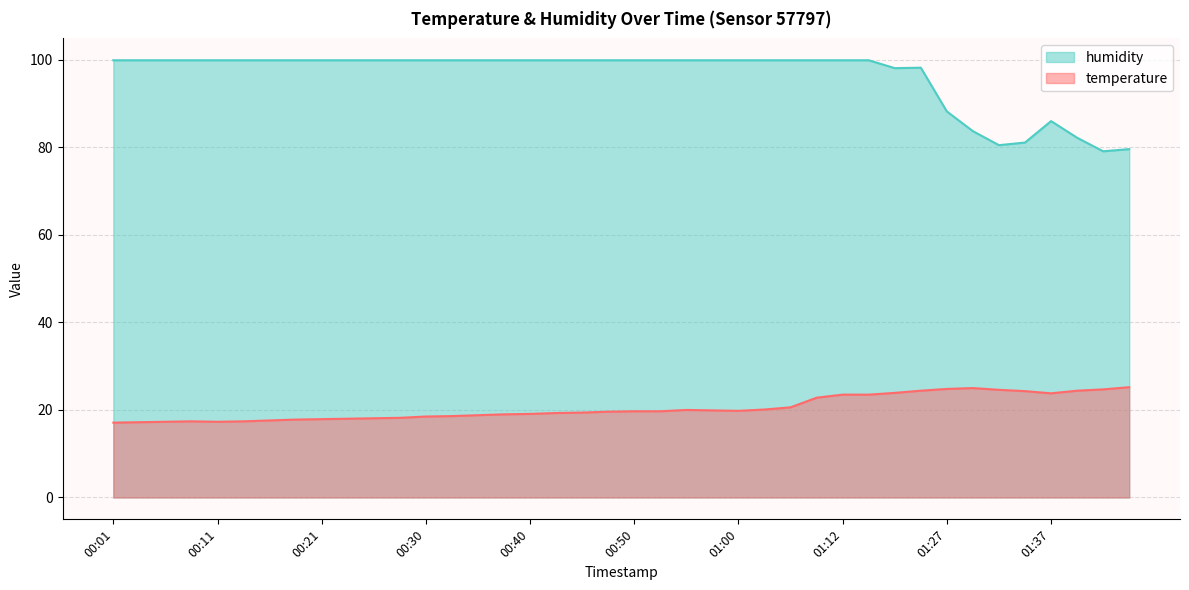

At which category is the sum across all series the highest?

01:12